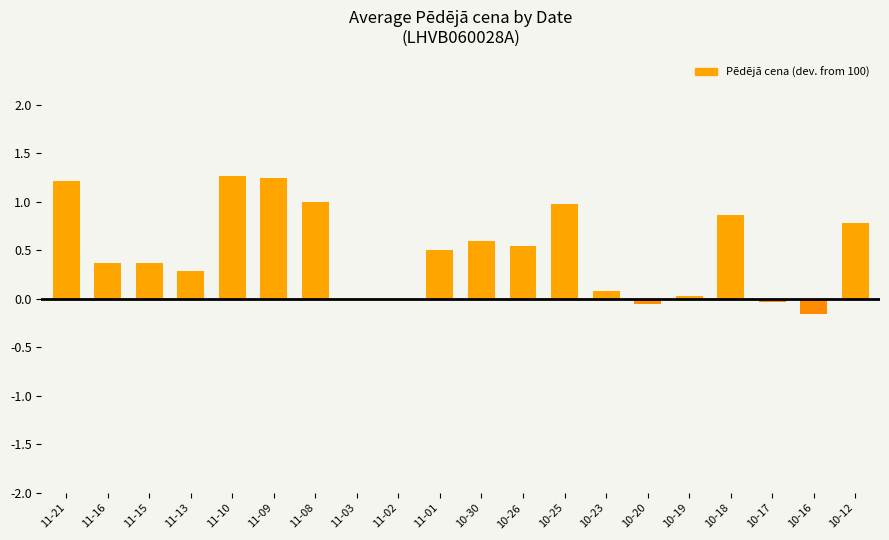

The value at 11-03 is 0.8. True or false?

False